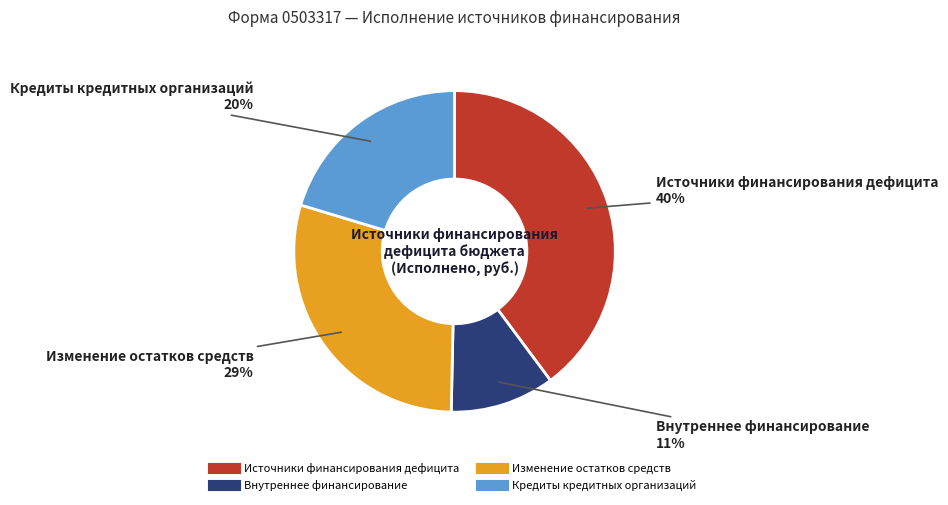

To the nearest percent, what is the average slice percentage?

25%